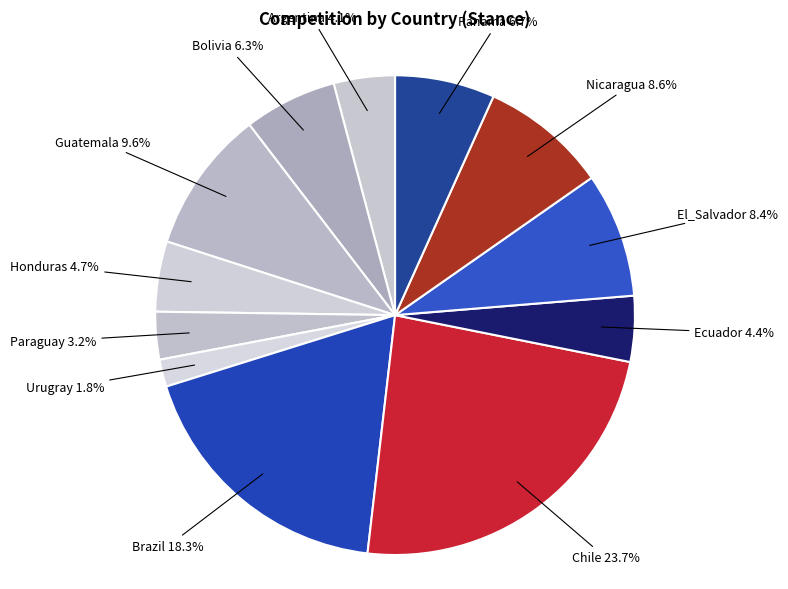

How many slices are in this pie chart?

12